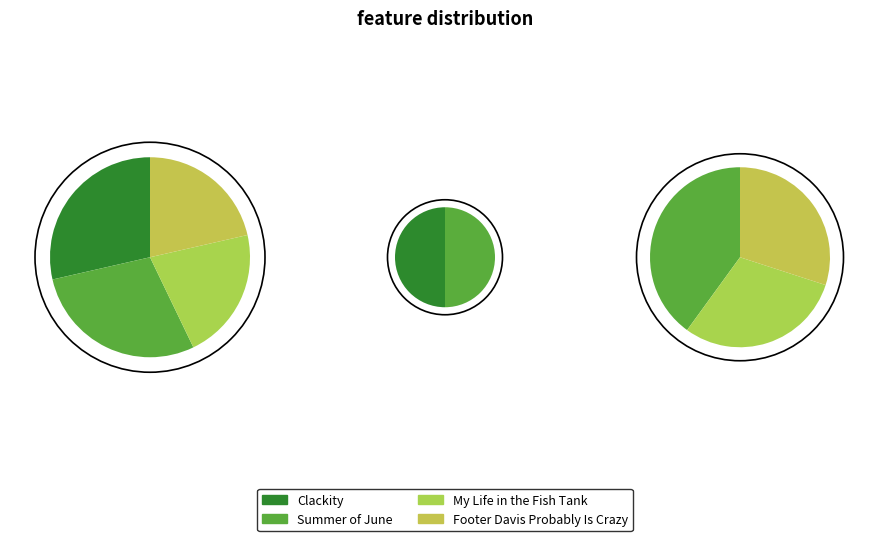

Between My Life in the Fish Tank and Summer of June, which is larger?

Summer of June